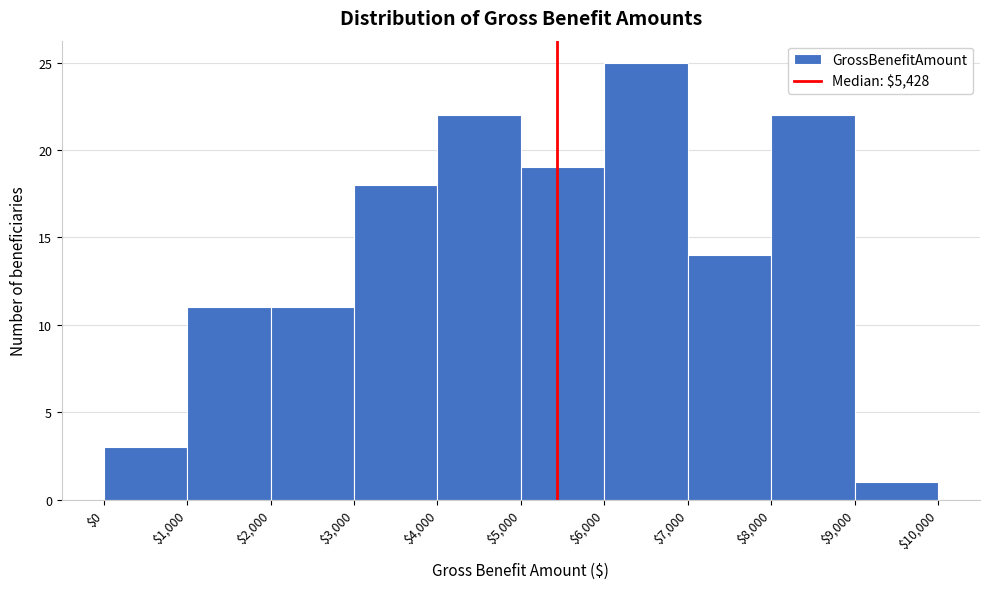

Reading left to right, list every bar in this chart as the range it spans on the x-axis followed by its height. The values are not printed on the chart, so give them approximately, as read against the axis.

$0 to $1,000: 3
$1,000 to $2,000: 11
$2,000 to $3,000: 11
$3,000 to $4,000: 18
$4,000 to $5,000: 22
$5,000 to $6,000: 19
$6,000 to $7,000: 25
$7,000 to $8,000: 14
$8,000 to $9,000: 22
$9,000 to $10,000: 1